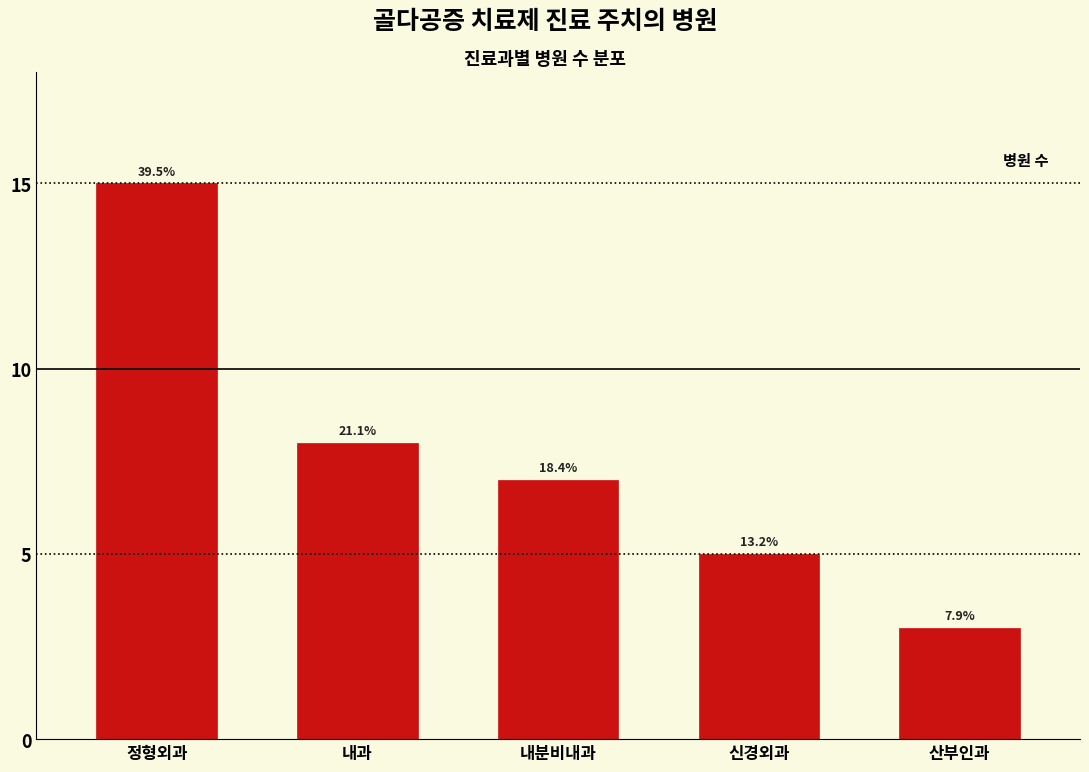

How many bars are there in total?

5